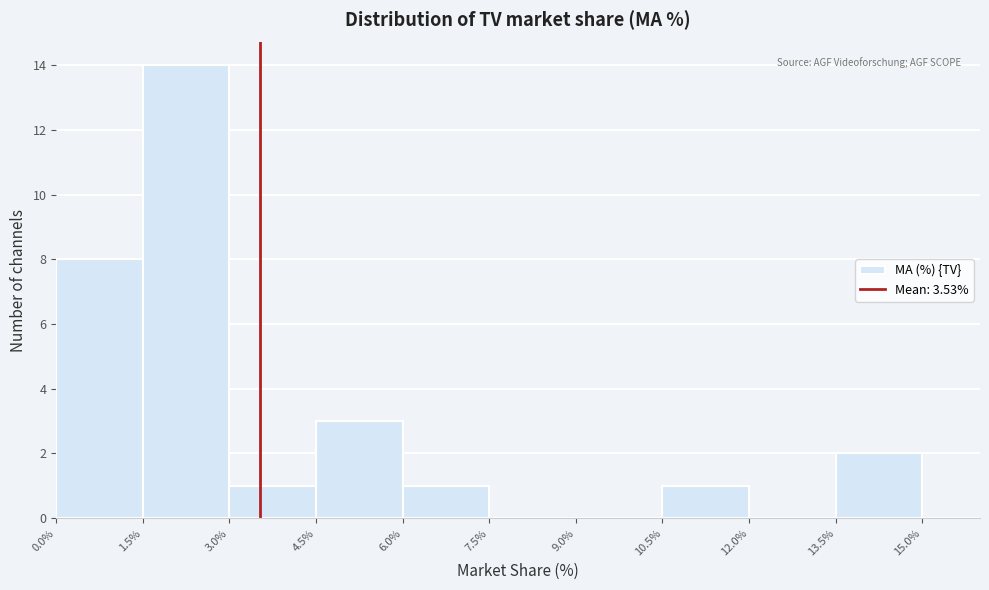

How tall is the bar that spans 1.5% to 3.0% on the x-axis? The values are not printed on the chart, so give them approximately, as read against the axis.

14